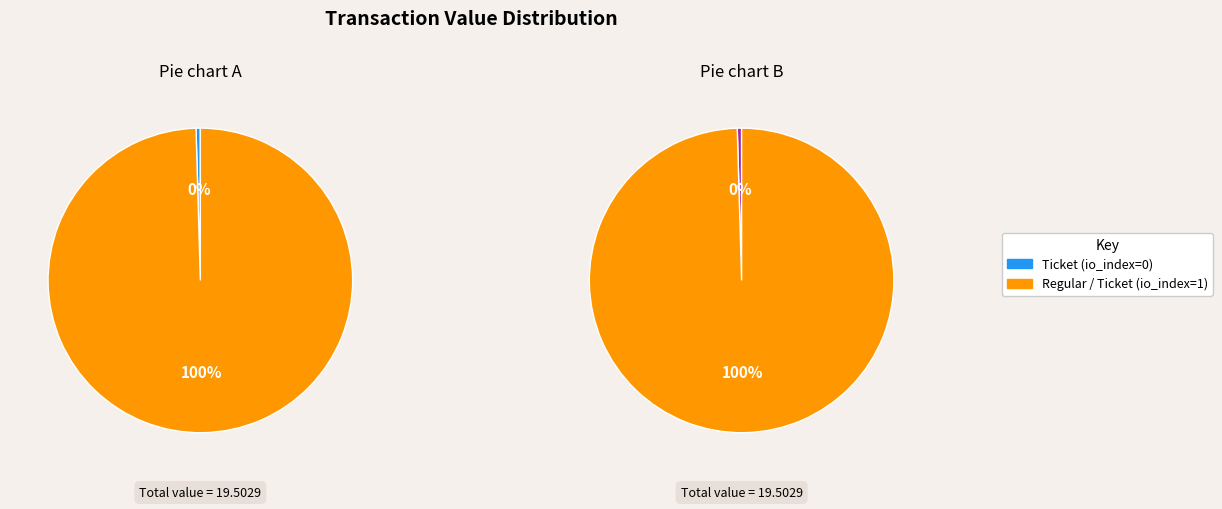

Rank the series at io_index=0 from lowest to highest value.

Ticket, Regular